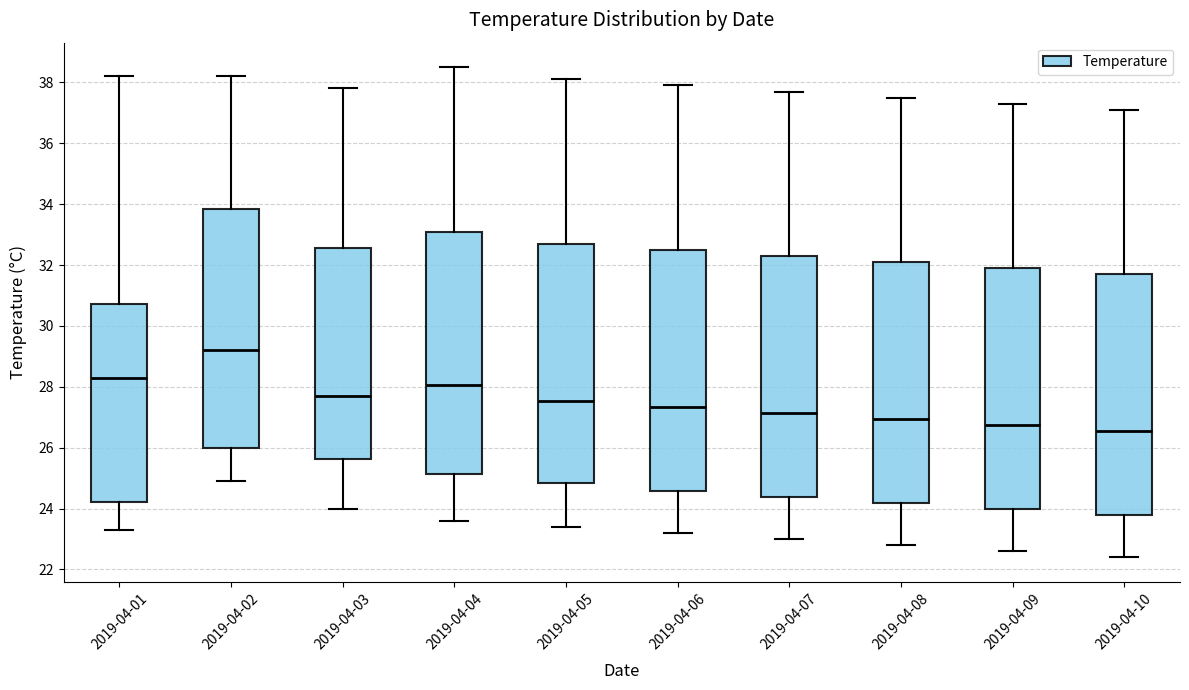

Which box has the highest median line?

2019-04-02